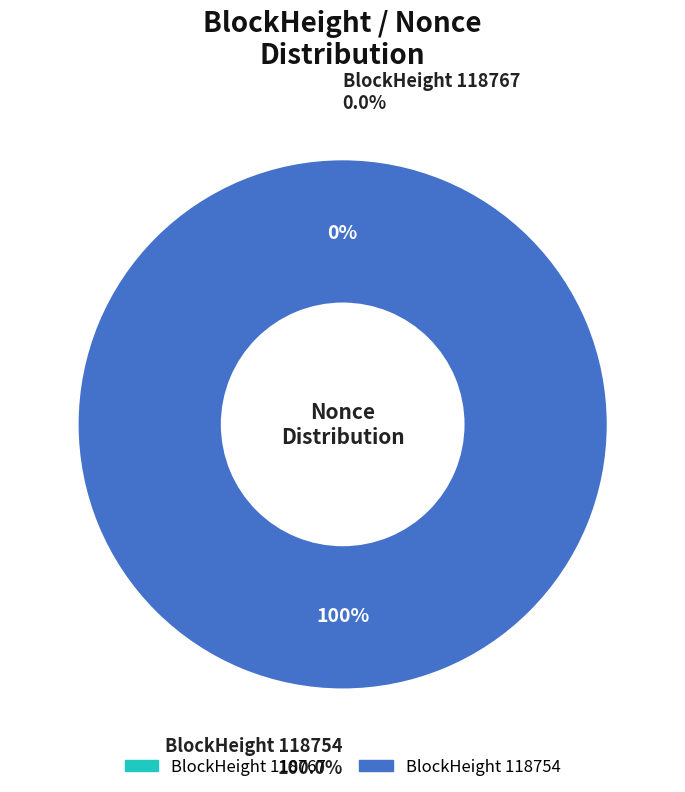

Rank the categories by value from highest to lowest.

118754, 118767